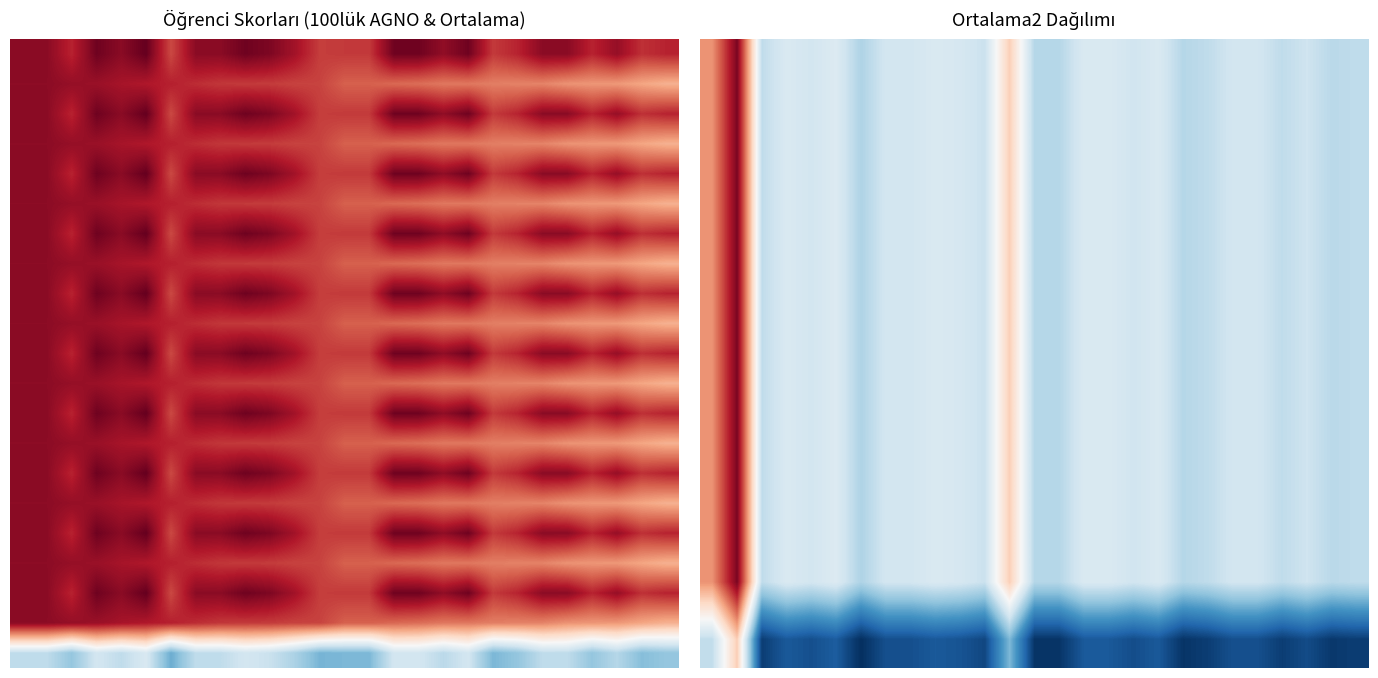

What is the total value across all series at 5?

1401.8